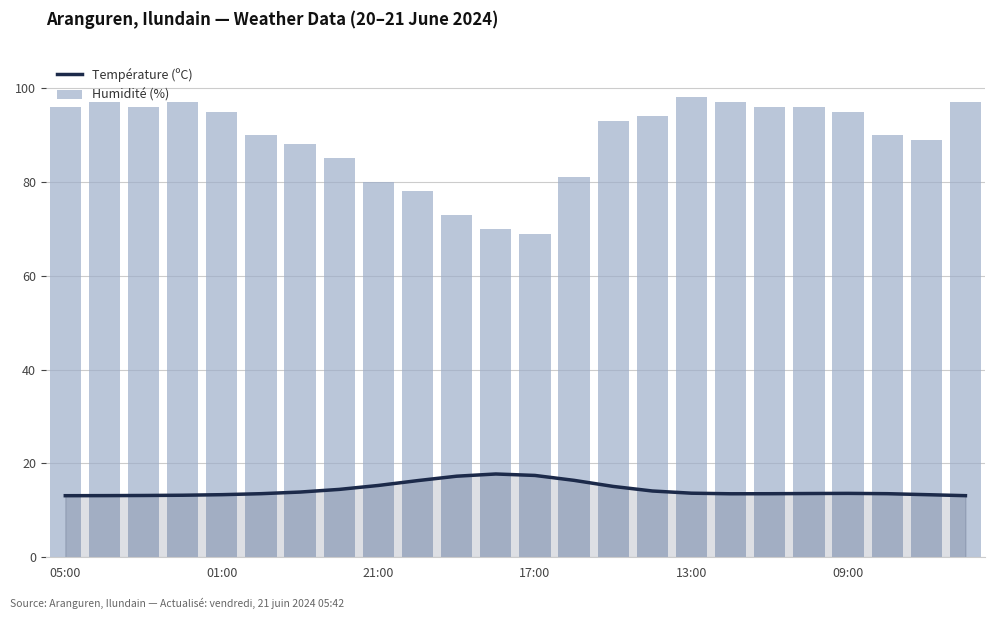

What is the smallest value displayed?

13.1